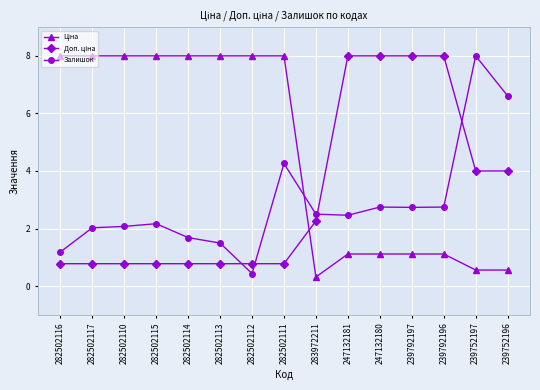

True or false: Залишок has a value of 4.3 at 282502111.

True